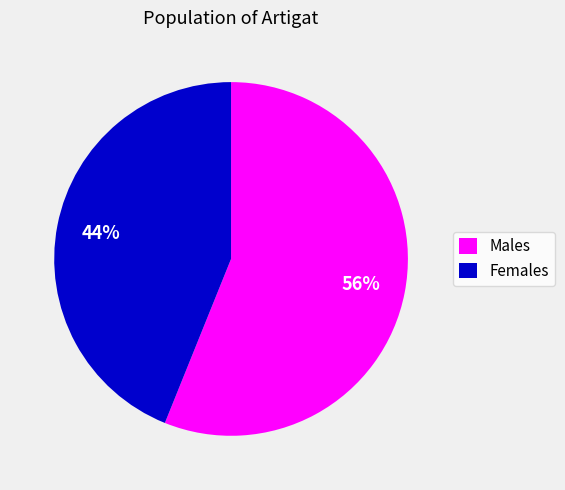

Do Females and Males together represent more than half of the pie?

Yes